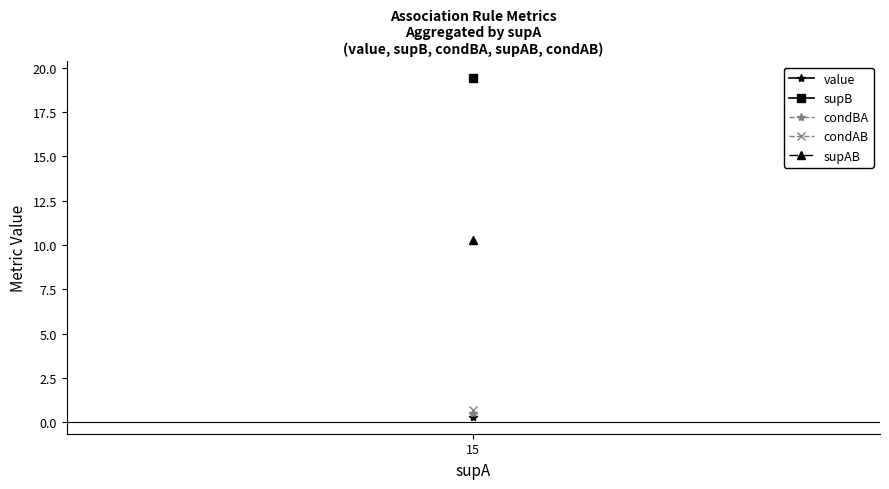

Which series changed the most between 15 and 15?

supB